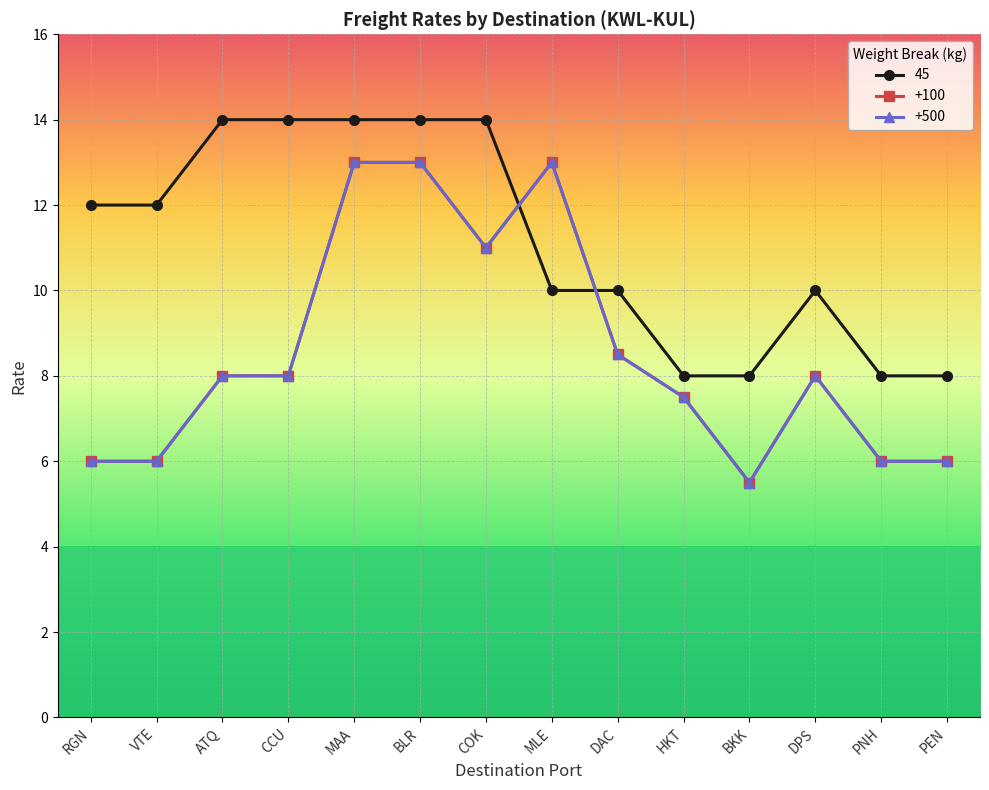

Is it true that 45 equals 10.0 at MLE?

True